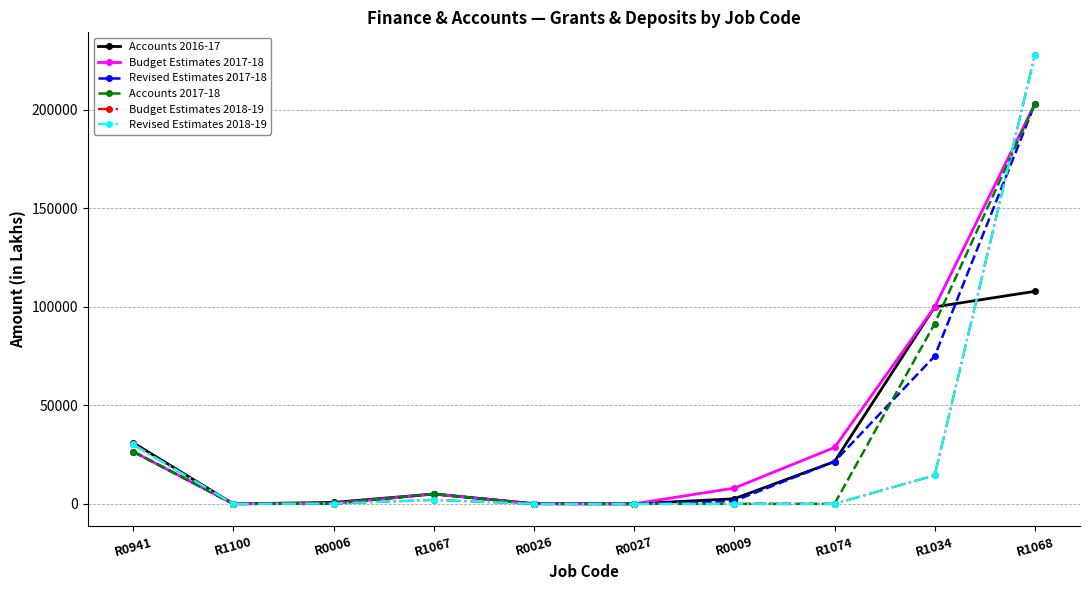

Count the number of data series in this chart.

6